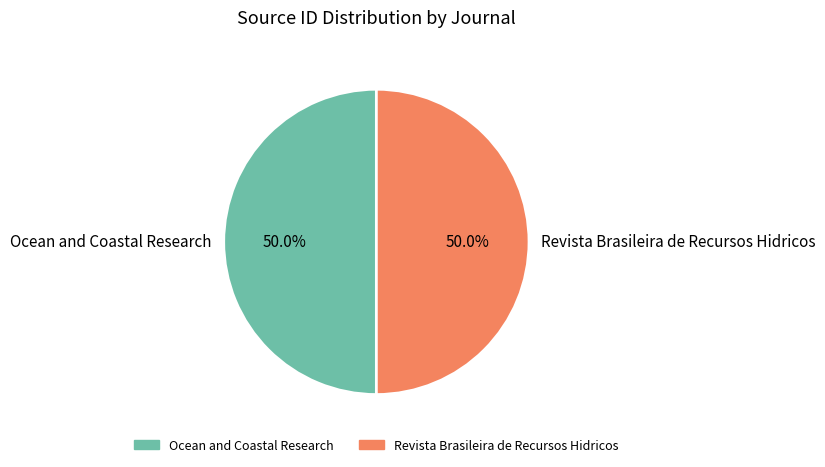

The Ocean and Coastal Research slice represents 50% of the pie. True or false?

True